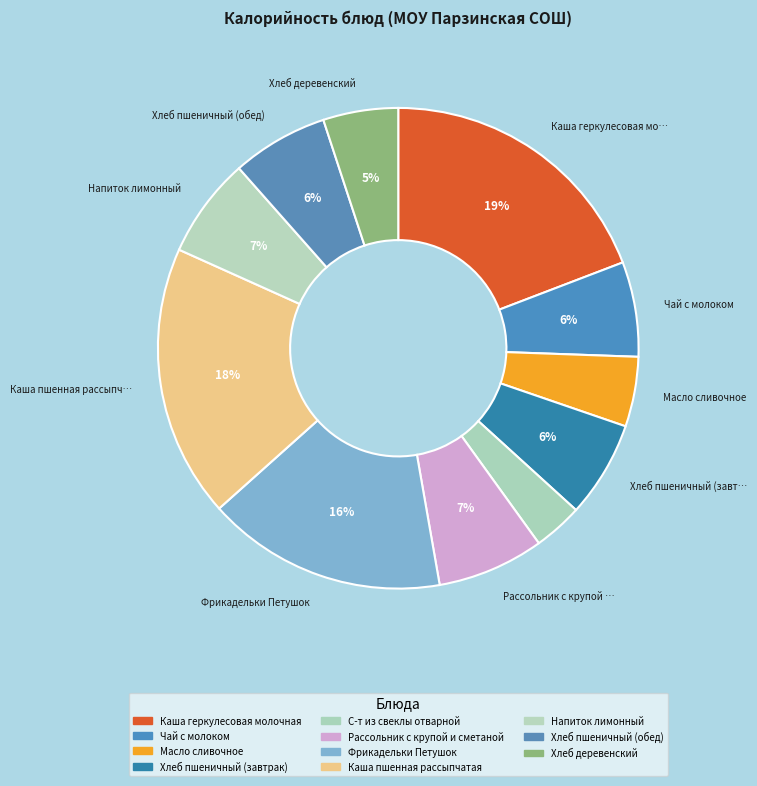

To the nearest percent, what percentage of the pie is Чай с молоком?

6%